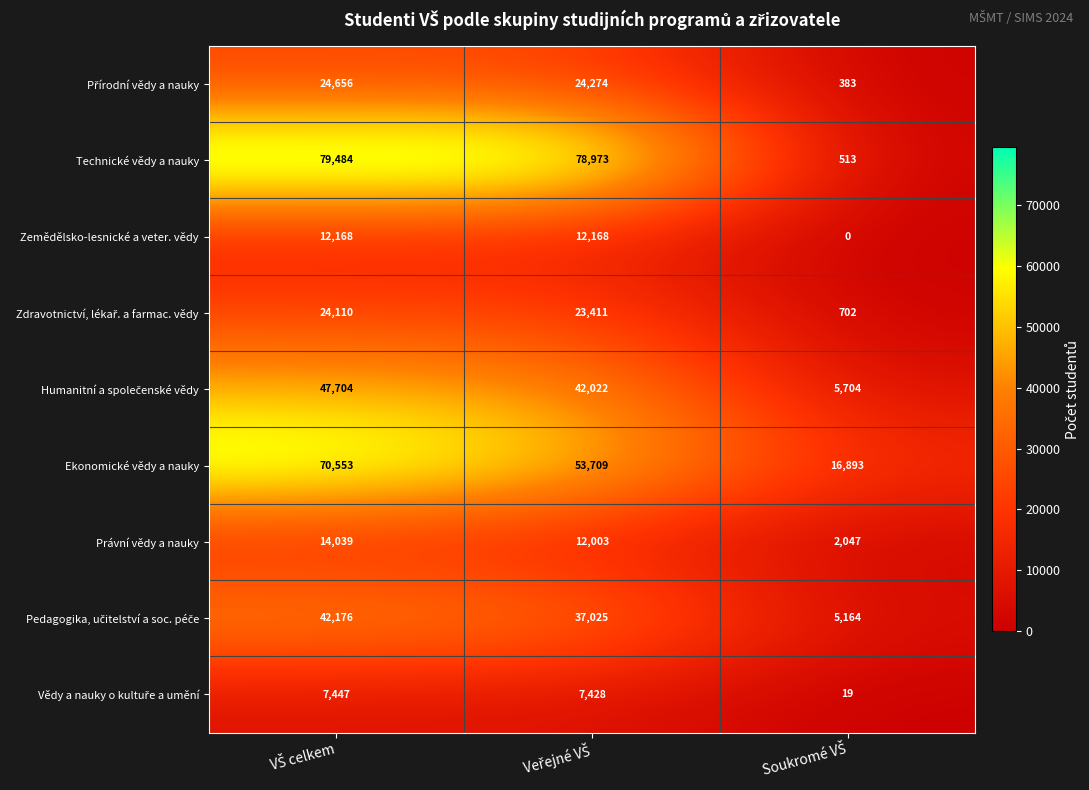

Count the number of data series in this chart.

9